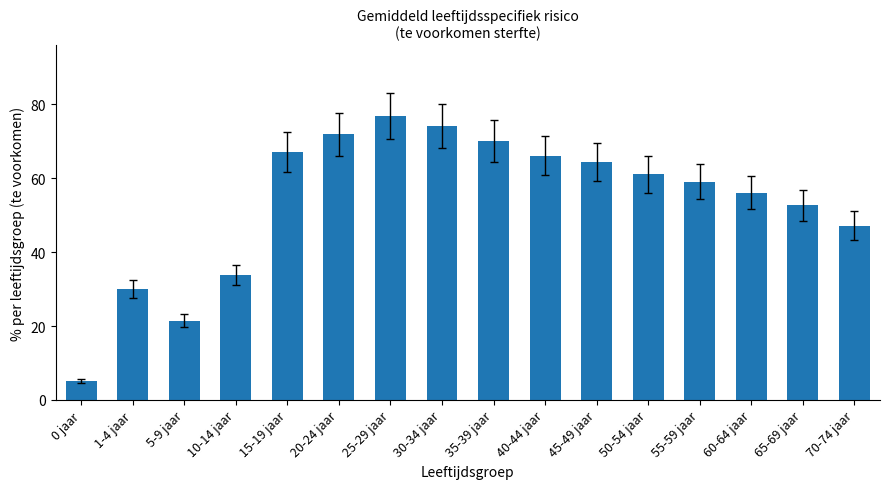

What is the value of the 2nd bar from the left?

30.1